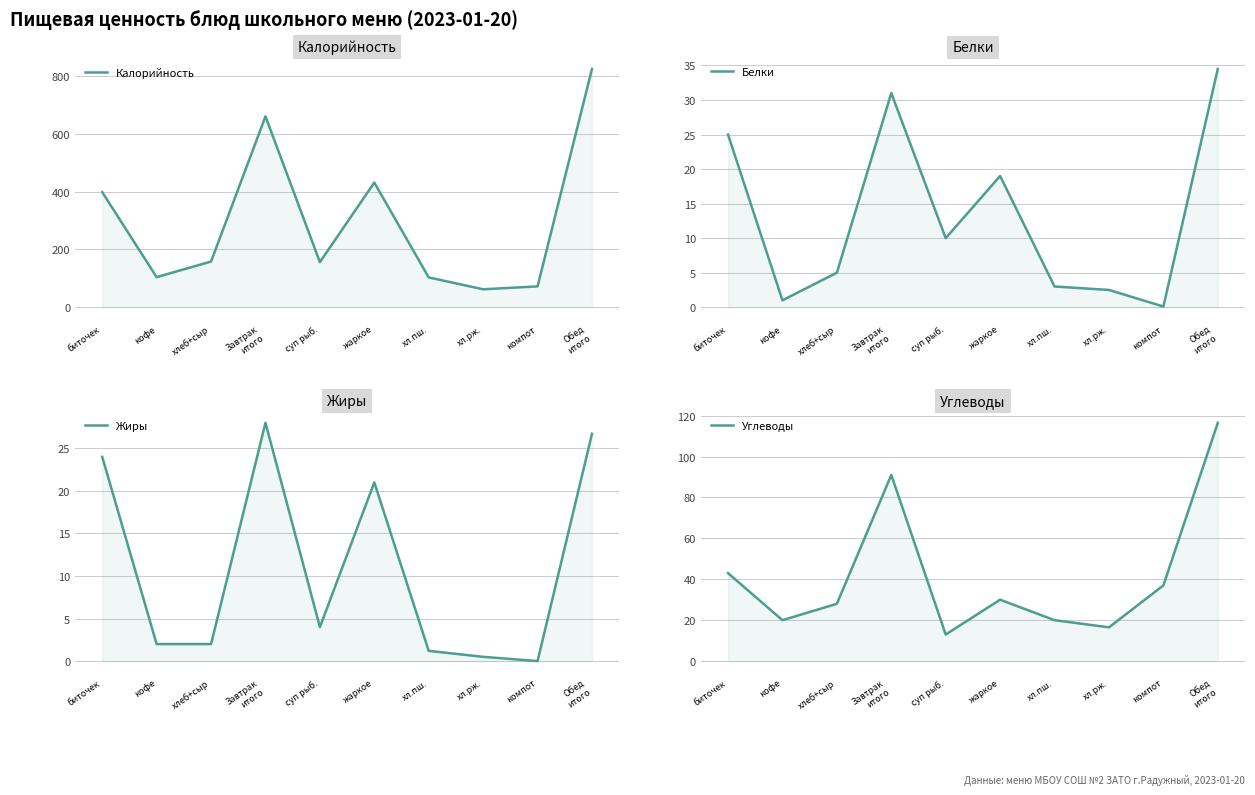

What is the label of the 4th point from the left?

Завтрак
итого